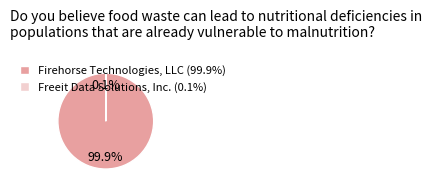

Does Firehorse Technologies, LLC (99.9%) represent more than half of the total?

Yes